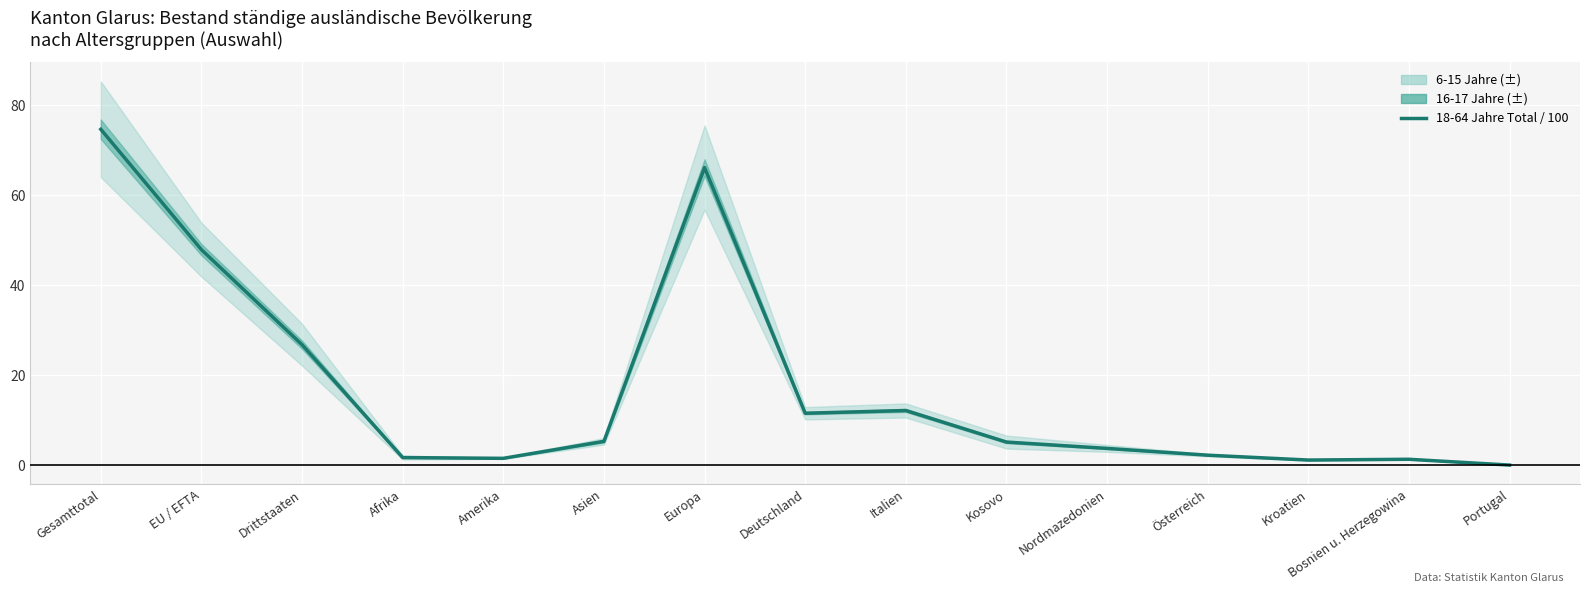

List the labels in order of value, largest first.

Gesamttotal, Europa, EU / EFTA, Drittstaaten, Italien, Deutschland, Asien, Kosovo, Nordmazedonien, Österreich, Afrika, Amerika, Bosnien u. Herzegowina, Kroatien, Portugal